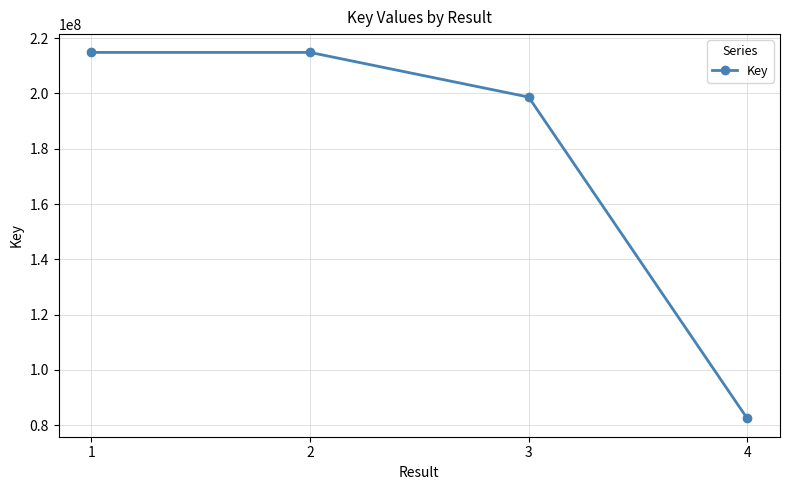

How many categories are shown in the chart?

4